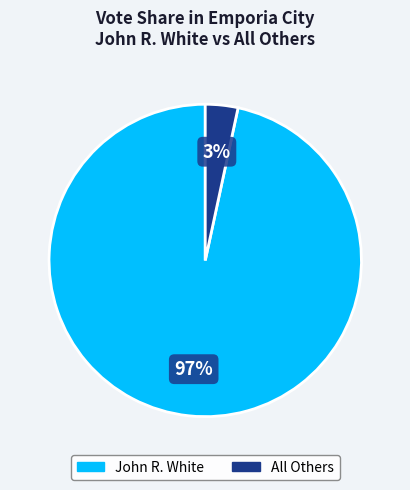

Does any single category account for the majority?

Yes